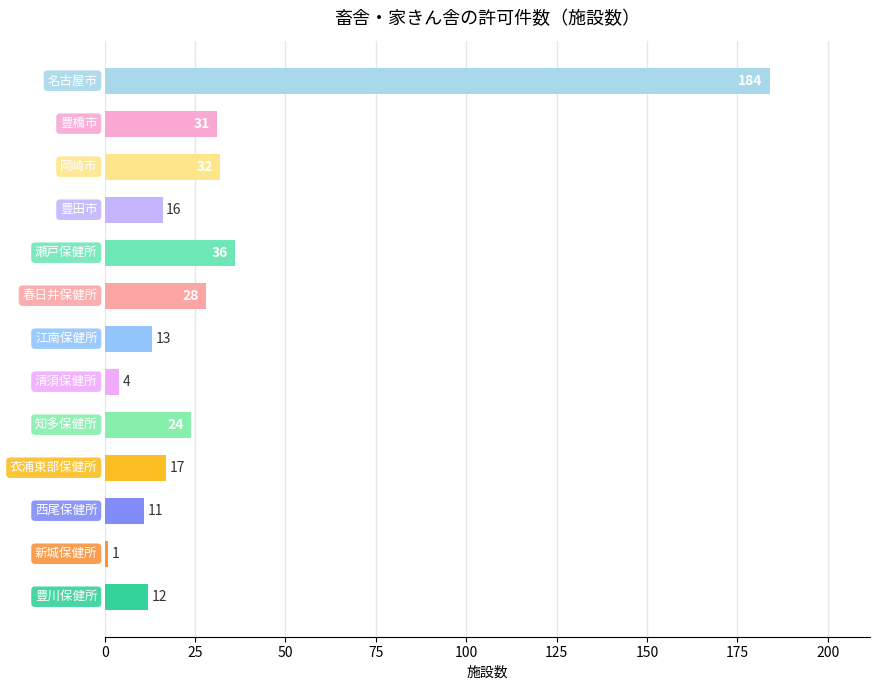

What is the greatest value displayed?

184